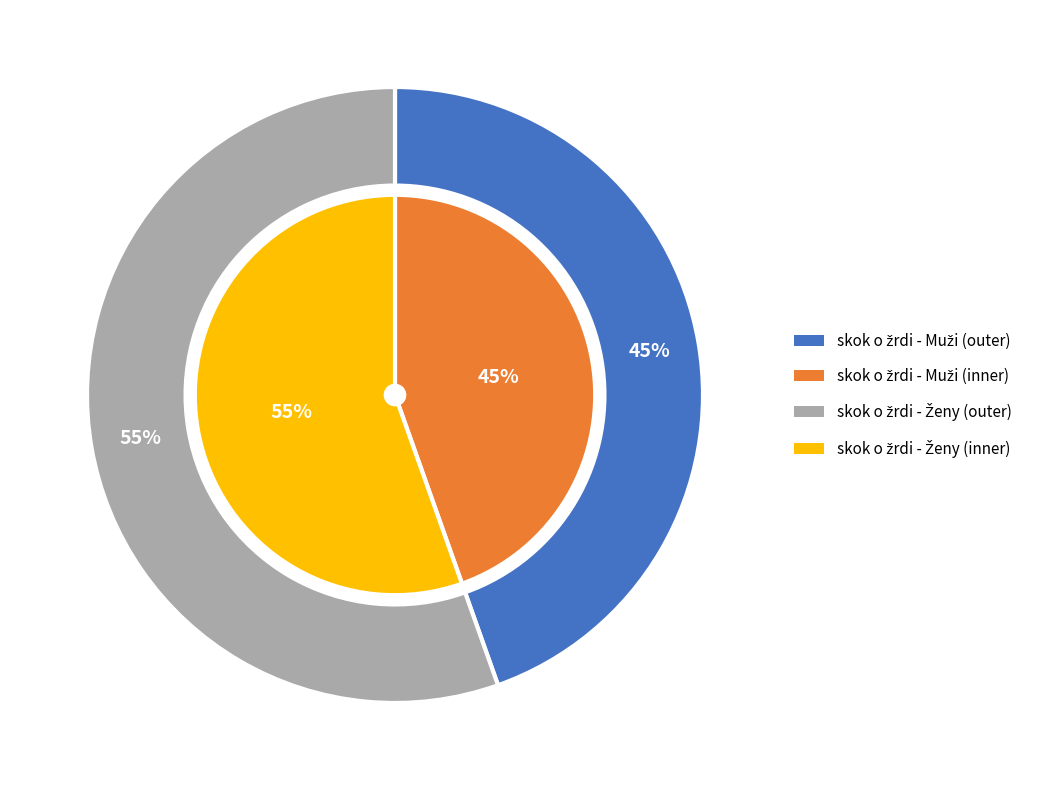

To the nearest percent, what is the average slice percentage?

50%